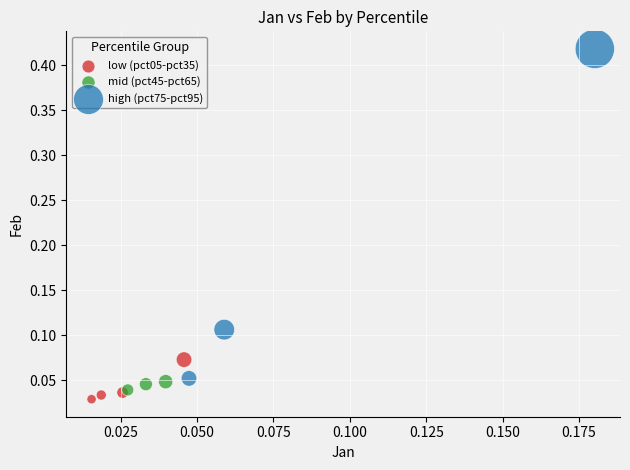

Which series reaches the maximum Y coordinate?

high (pct75-pct95)